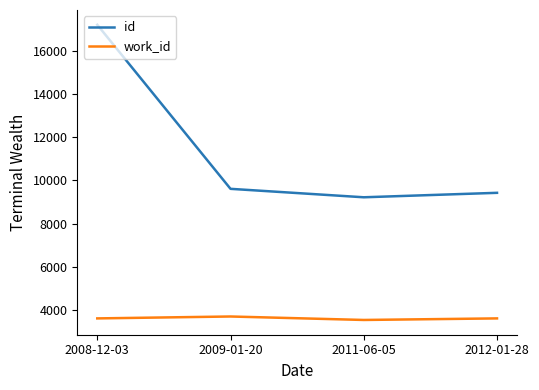

True or false: id and work_id cross at least once.

False